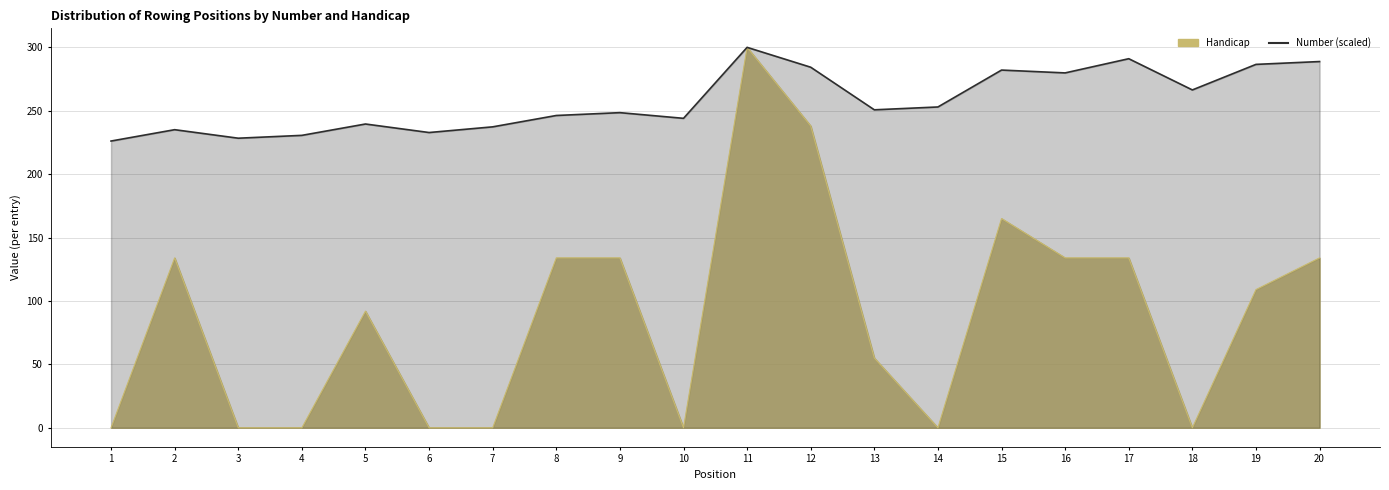

Reading left to right, extract all data points from this chart.

226.1	235.1	228.4	230.6	239.6	232.8	237.3	246.3	248.5	244.0	300.0	284.3	250.7	253.0	282.1	279.9	291.0	266.4	286.6	288.8